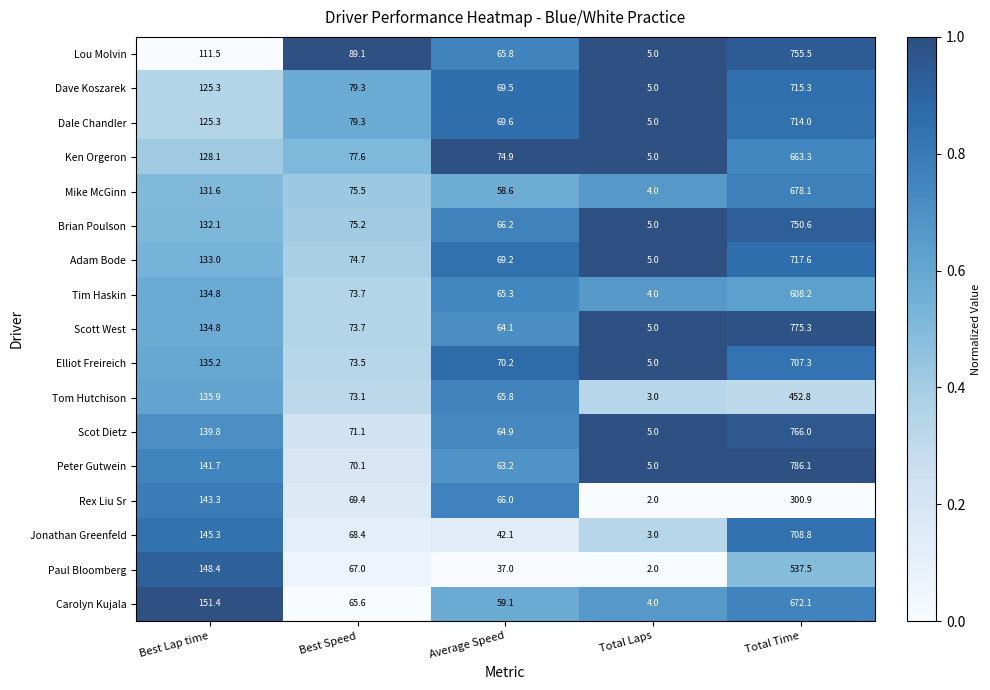

Which series has the widest spread of values?

Peter Gutwein